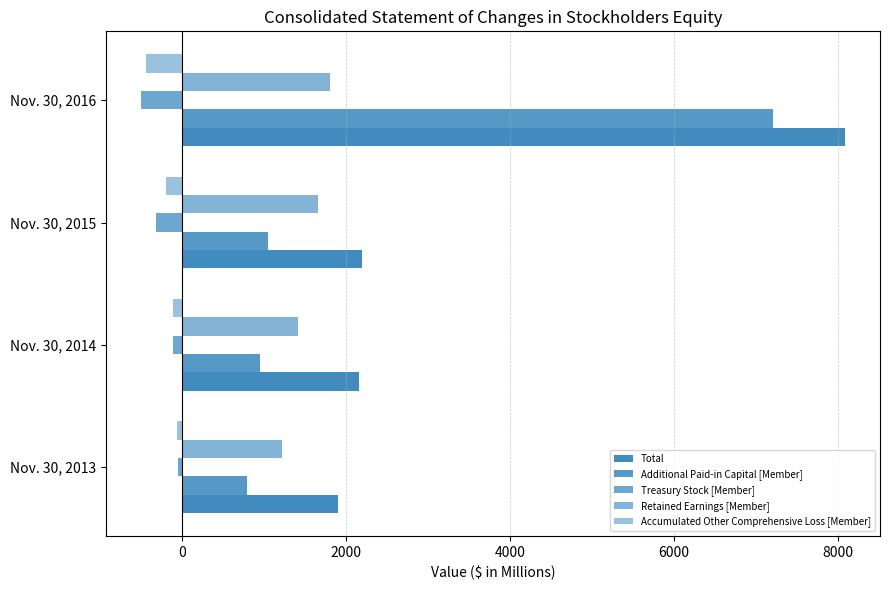

Reading left to right, list all the values displayed in this chart.

Total: 1907.0	2159.6	2200.9	8084.4
Additional Paid-in Capital [Member]: 786.9	954.6	1051.3	7210.9
Treasury Stock [Member]: -45.9	-105.9	-317.0	-499.1
Retained Earnings [Member]: 1220.6	1415.1	1655.3	1806.9
Accumulated Other Comprehensive Loss [Member]: -57.0	-106.7	-191.2	-438.8